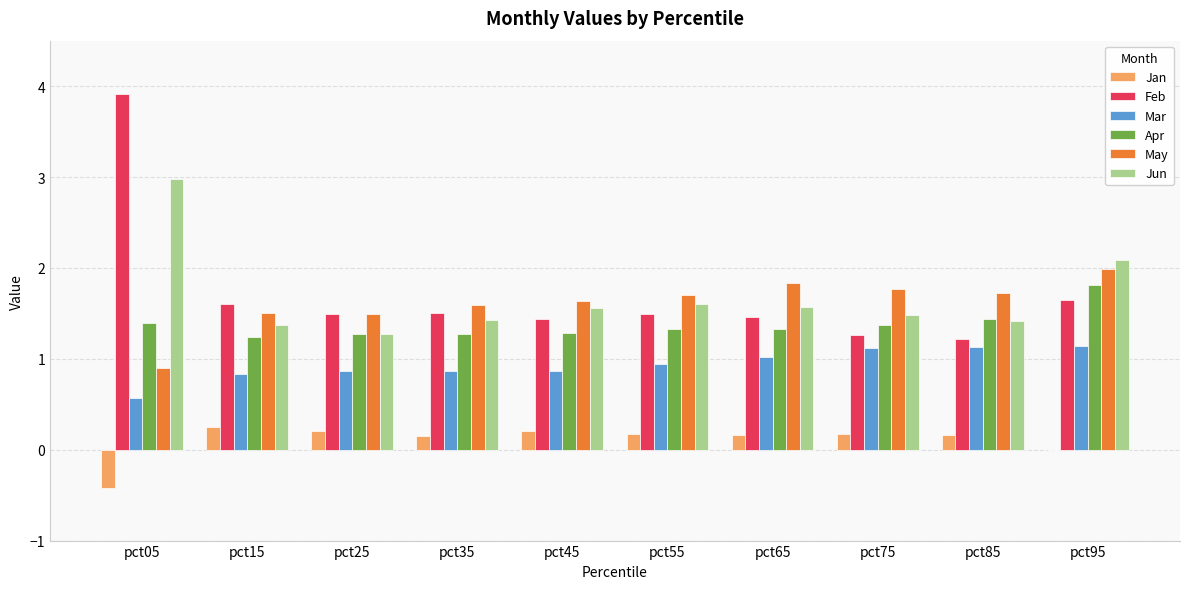

The value of May at pct95 is 0.9. True or false?

False